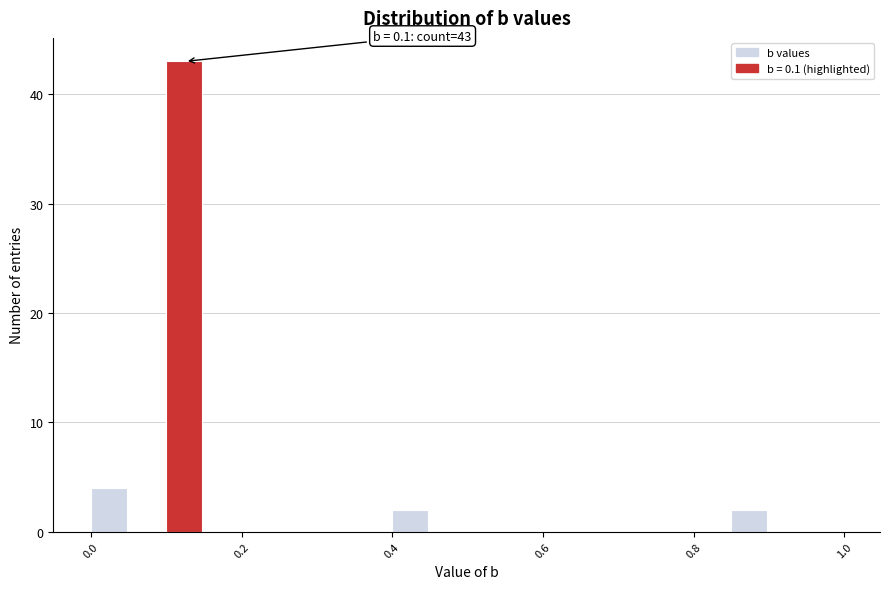

Read against the x-axis, roughly where is the centre of the tallest bar?

0.12